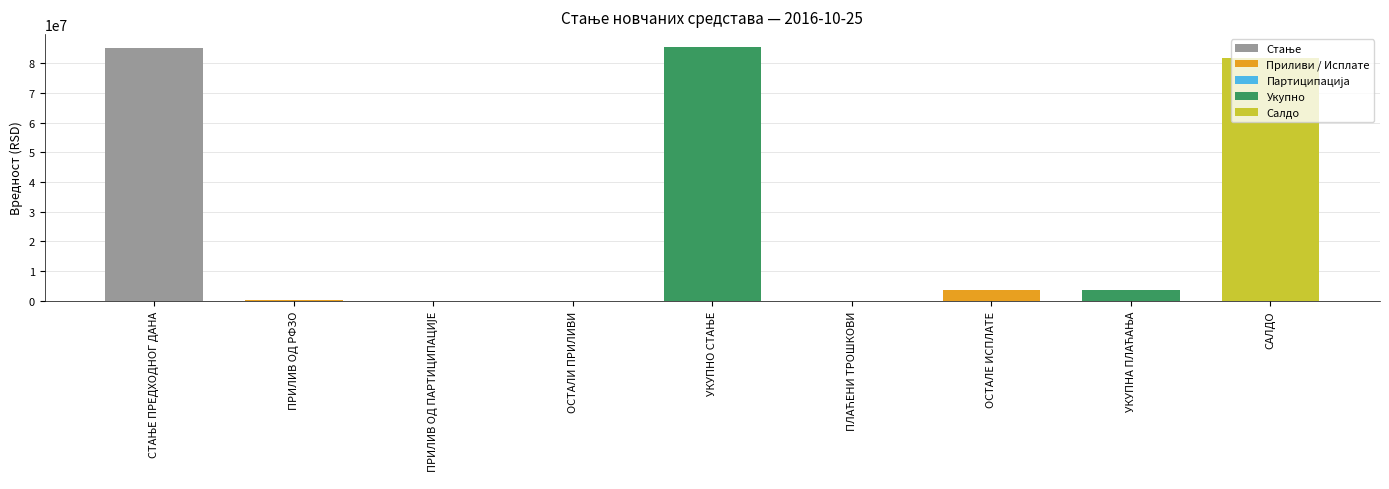

What is the change in value from ОСТАЛИ ПРИЛИВИ to ОСТАЛЕ ИСПЛАТЕ?

+3685518.6